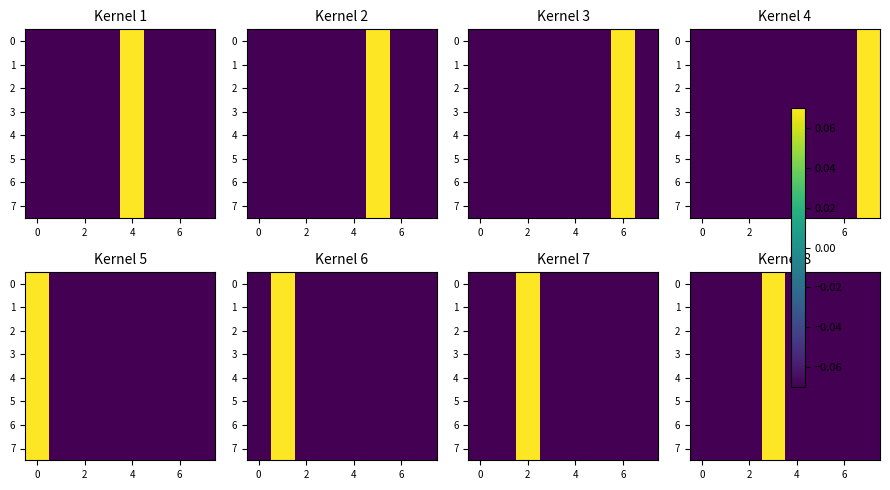

How many data points does each series have?

8